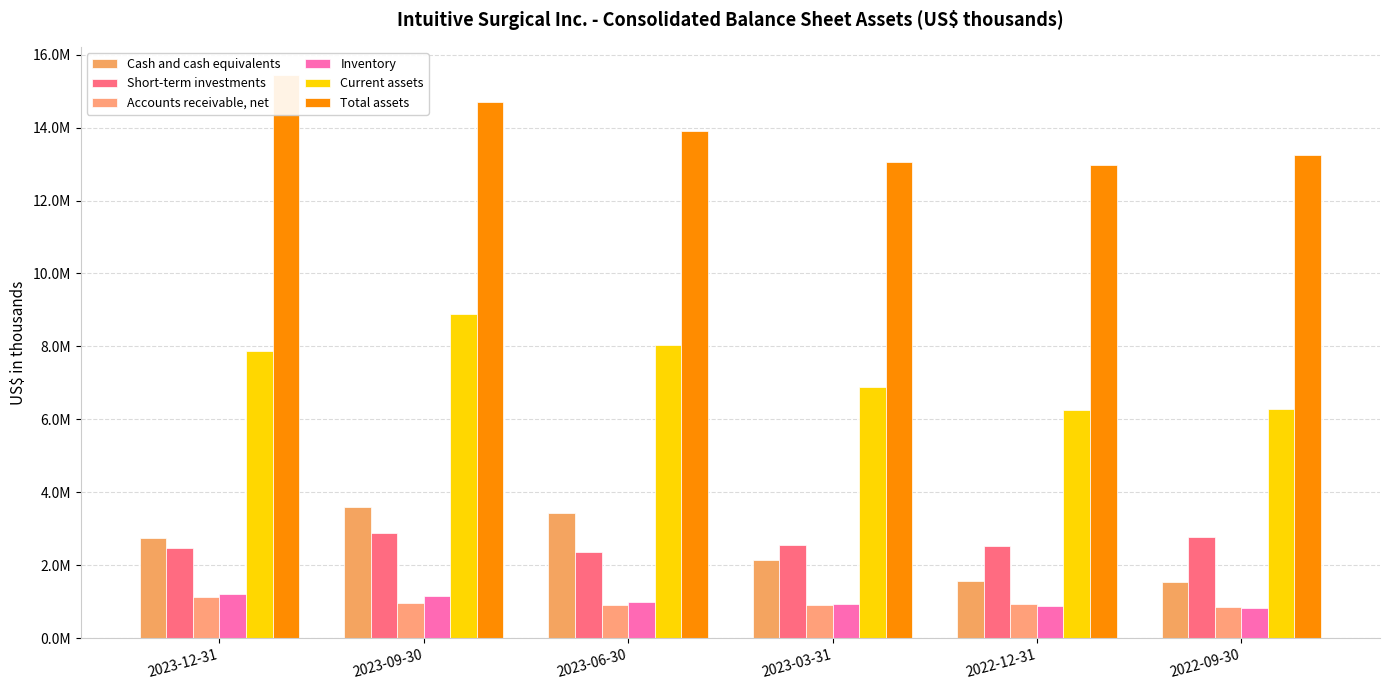

Reading left to right, list all the values displayed in this chart.

Cash and cash equivalents: 2023-12-31=2750100	2023-09-30=3602000	2023-06-30=3435400	2023-03-31=2143000	2022-12-31=1581200	2022-09-30=1538000
Short-term investments: 2023-12-31=2473100	2023-09-30=2873700	2023-06-30=2363800	2023-03-31=2549200	2022-12-31=2536700	2022-09-30=2775900
Accounts receivable, net: 2023-12-31=1130200	2023-09-30=962700	2023-06-30=904200	2023-03-31=925300	2022-12-31=942100	2022-09-30=849600
Inventory: 2023-12-31=1220600	2023-09-30=1147500	2023-06-30=1005200	2023-03-31=946600	2022-12-31=893200	2022-09-30=837100
Current assets: 2023-12-31=7888000	2023-09-30=8902900	2023-06-30=8031800	2023-03-31=6877000	2022-12-31=6253000	2022-09-30=6293100
Total assets: 2023-12-31=15441500	2023-09-30=14712700	2023-06-30=13903300	2023-03-31=13053200	2022-12-31=12974000	2022-09-30=13260800